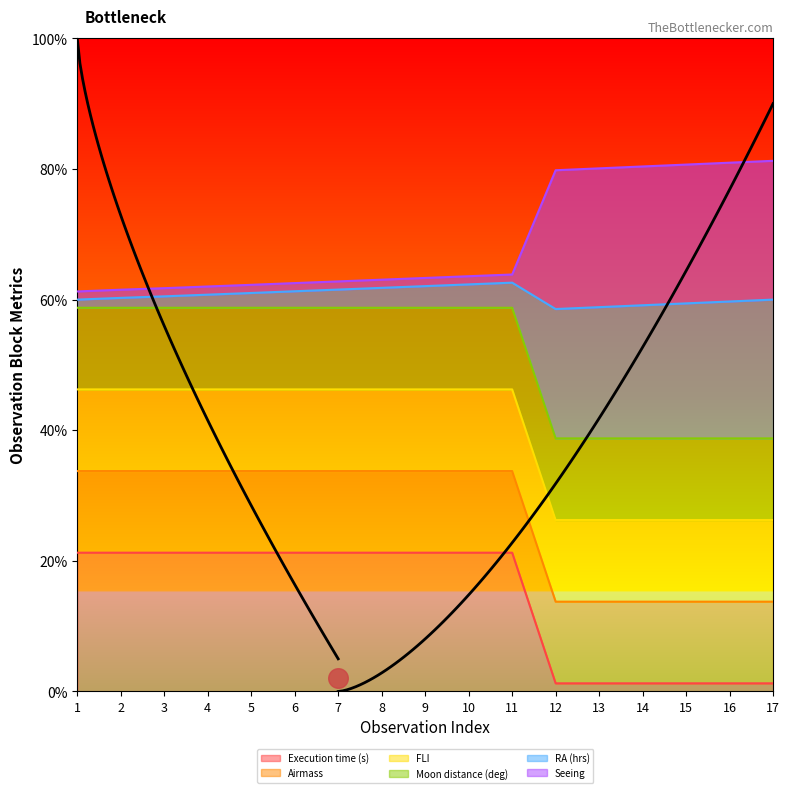

True or false: Execution time (s) has a value of 32.0 at 6.

False